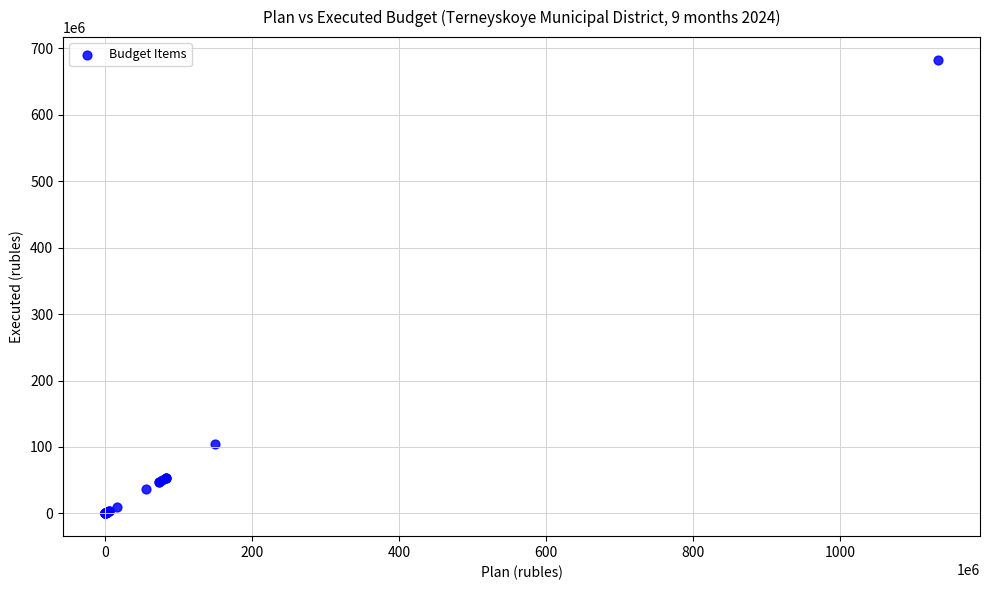

What Y value in the scatter plot is closest to 341207276?

104684204.0